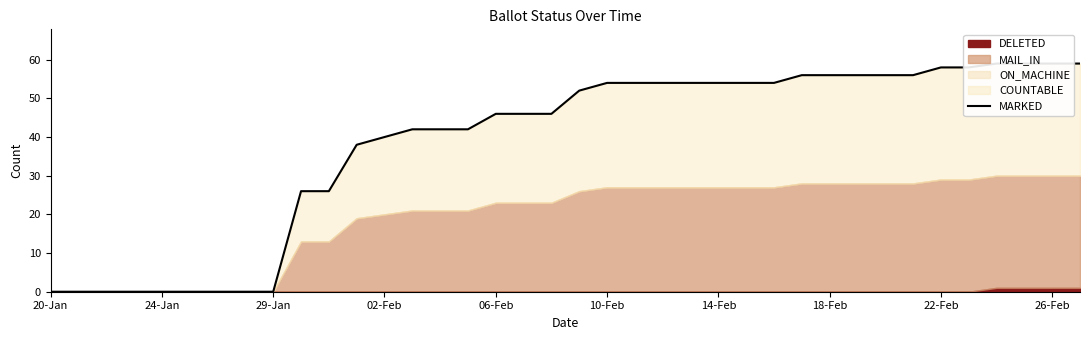

Approximately how many times larger is the value at 24 compared to 34?

0.9